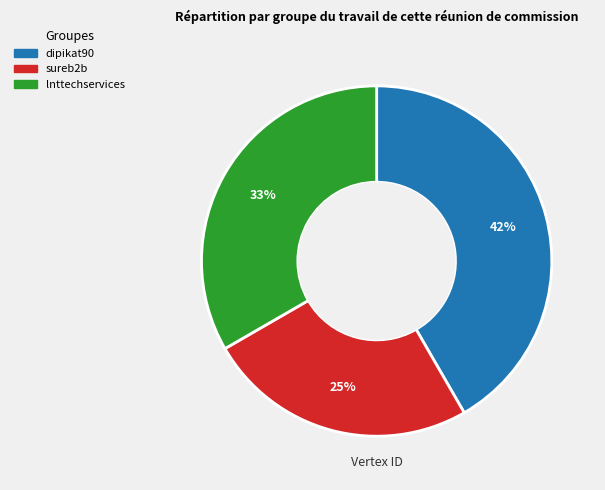

Combined, do sureb2b and lnttechservices account for over 50%?

Yes